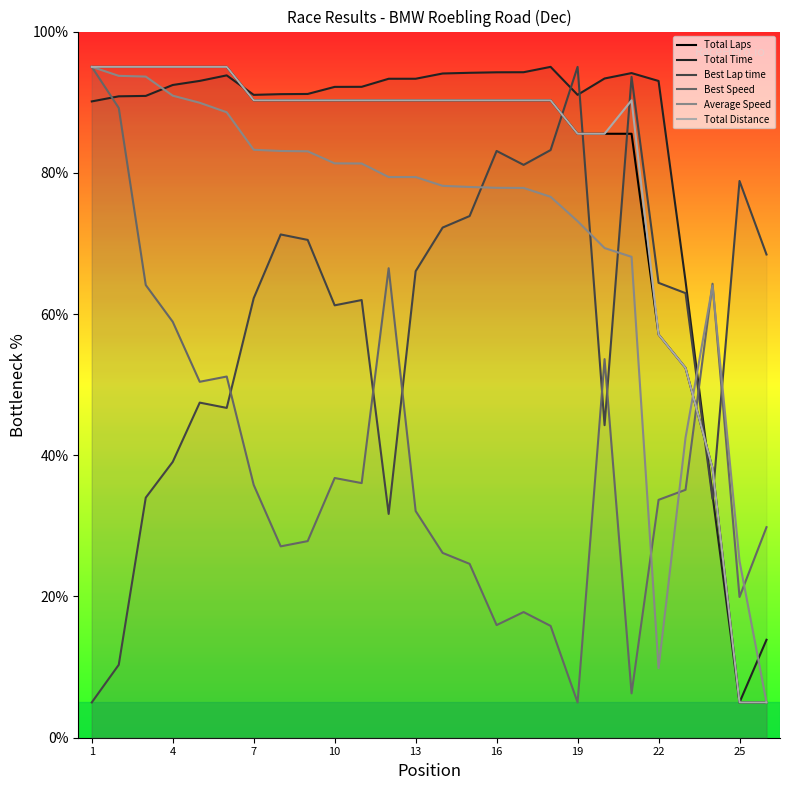

How many intersections are there between Best Lap time and Average Speed?

5